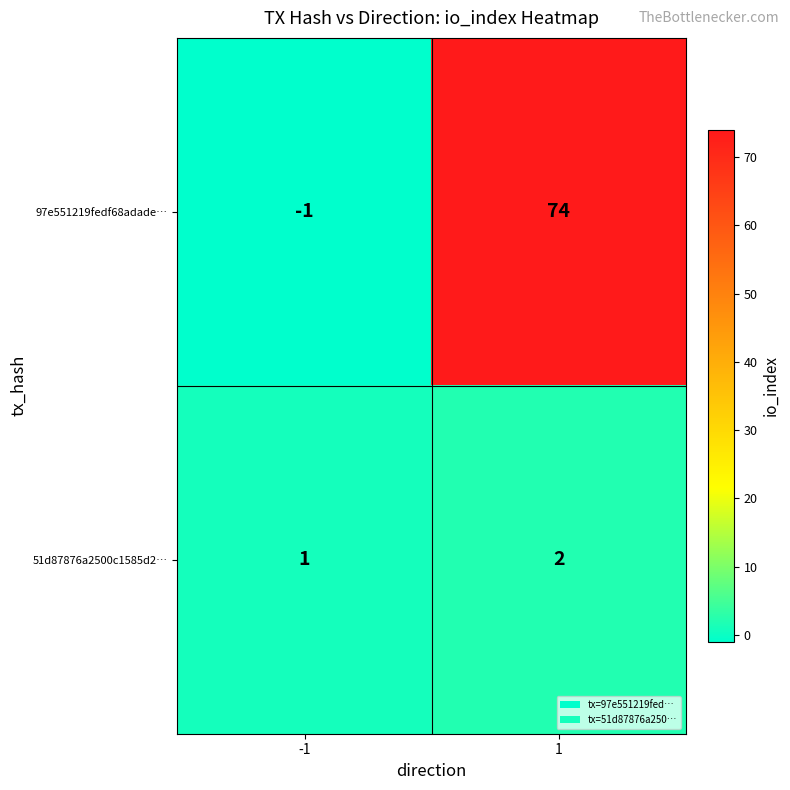

How many series are shown in this chart?

2